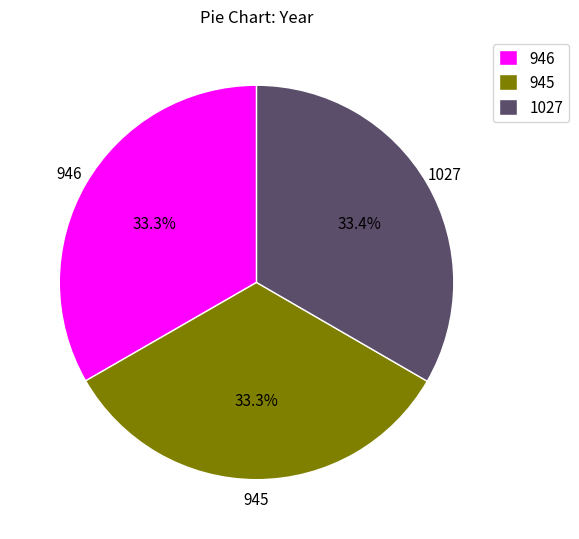

Is there a majority slice in this chart?

No